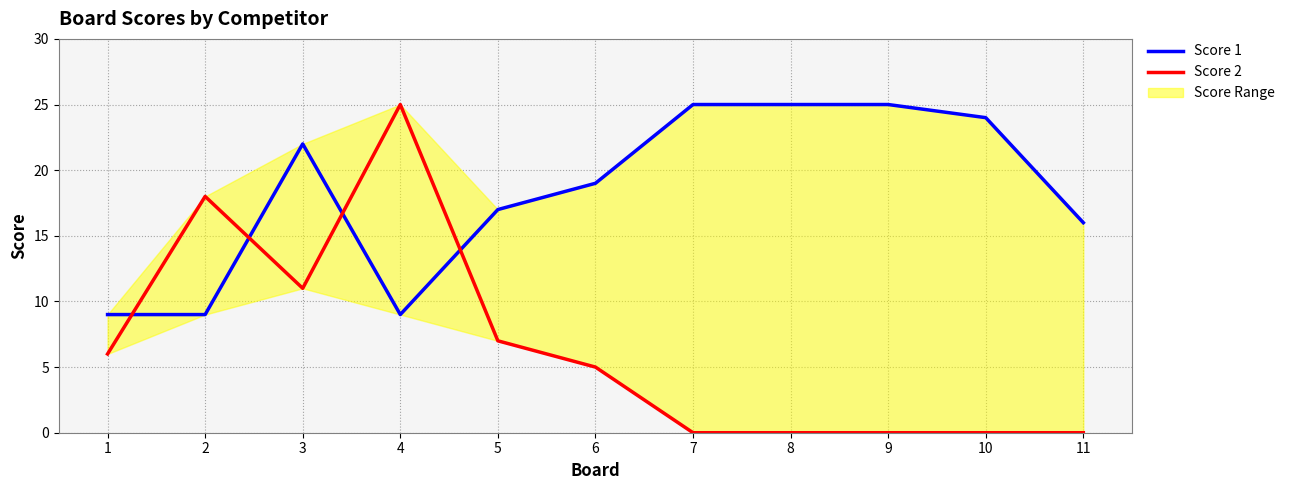

Where is Score 2 nearest to the value 12?

3